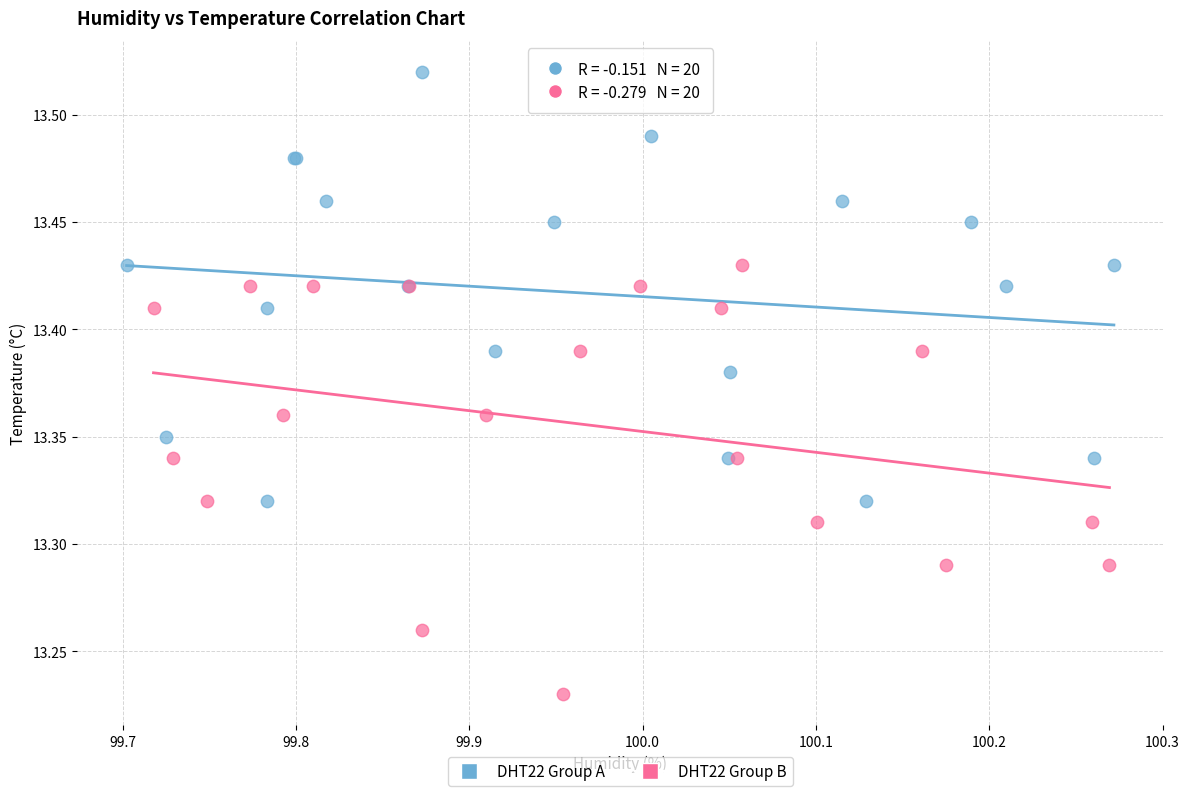

Which series reaches the minimum Y coordinate?

DHT22 Group B